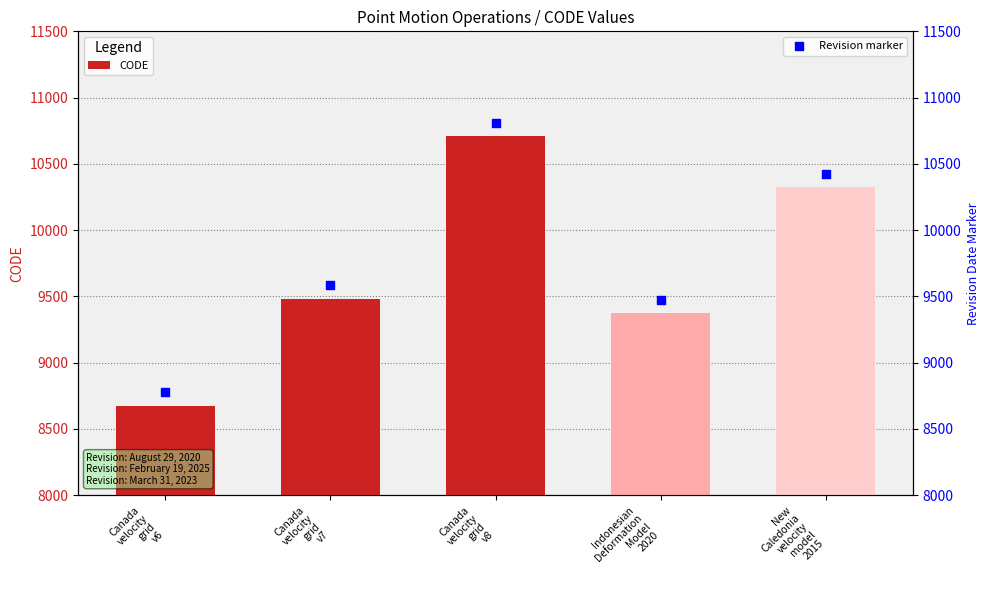

Which series reaches the minimum Y coordinate?

CODE